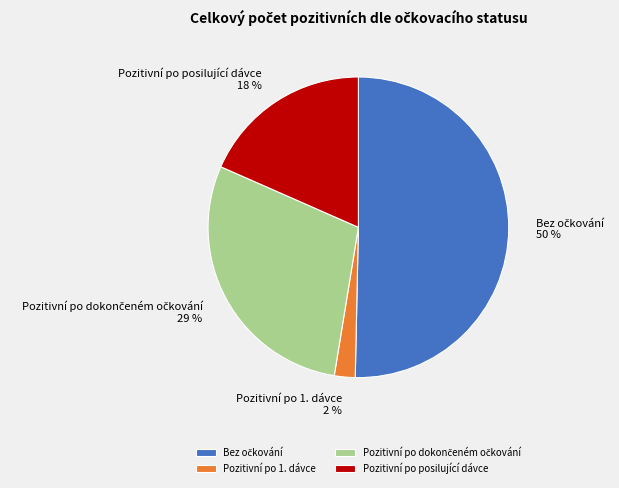

Is there any slice that represents more than half of the pie?

Yes